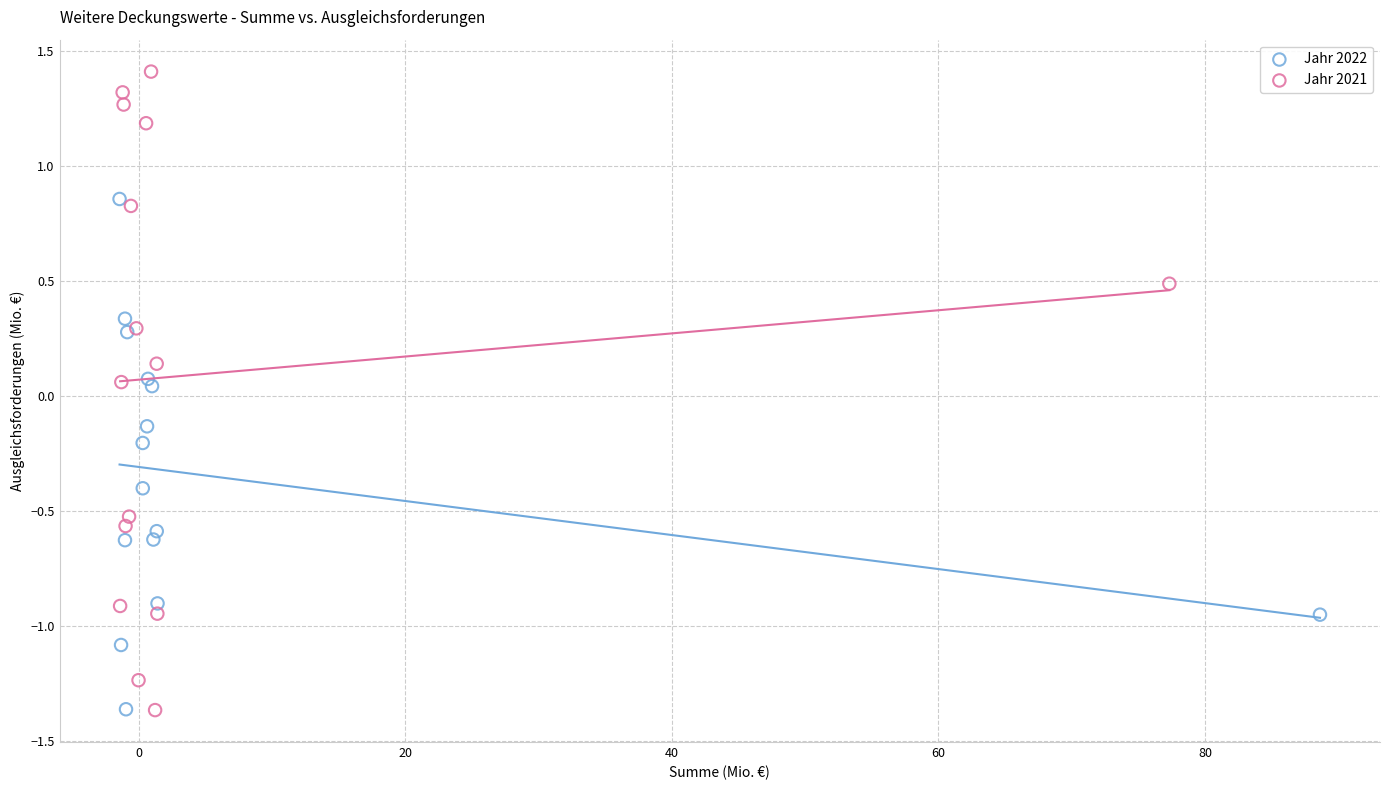

Which series has the largest Y range (max minus min)?

Jahr 2021